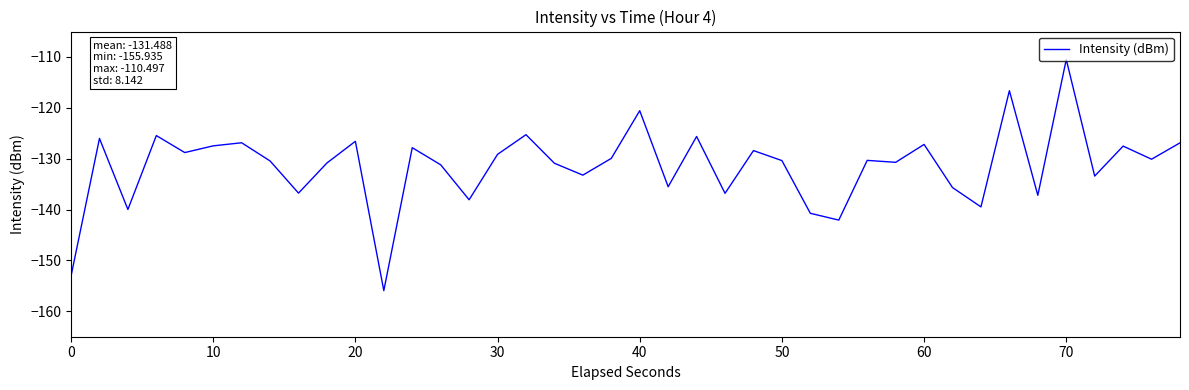

What is the difference between the maximum and minimum values?

45.4